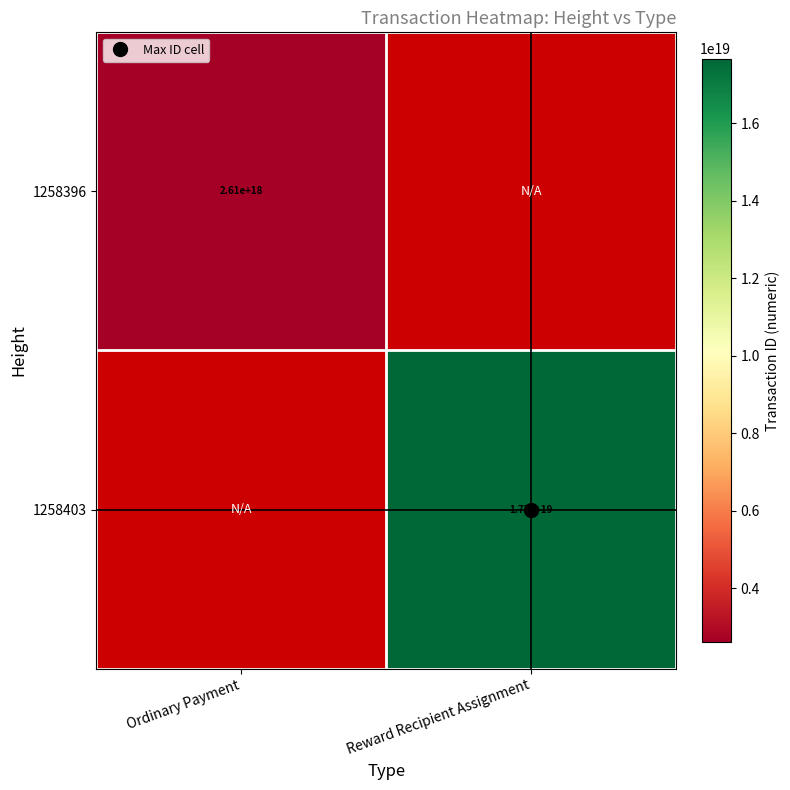

Rank the series at Ordinary Payment from highest to lowest value.

1258396, 1258403